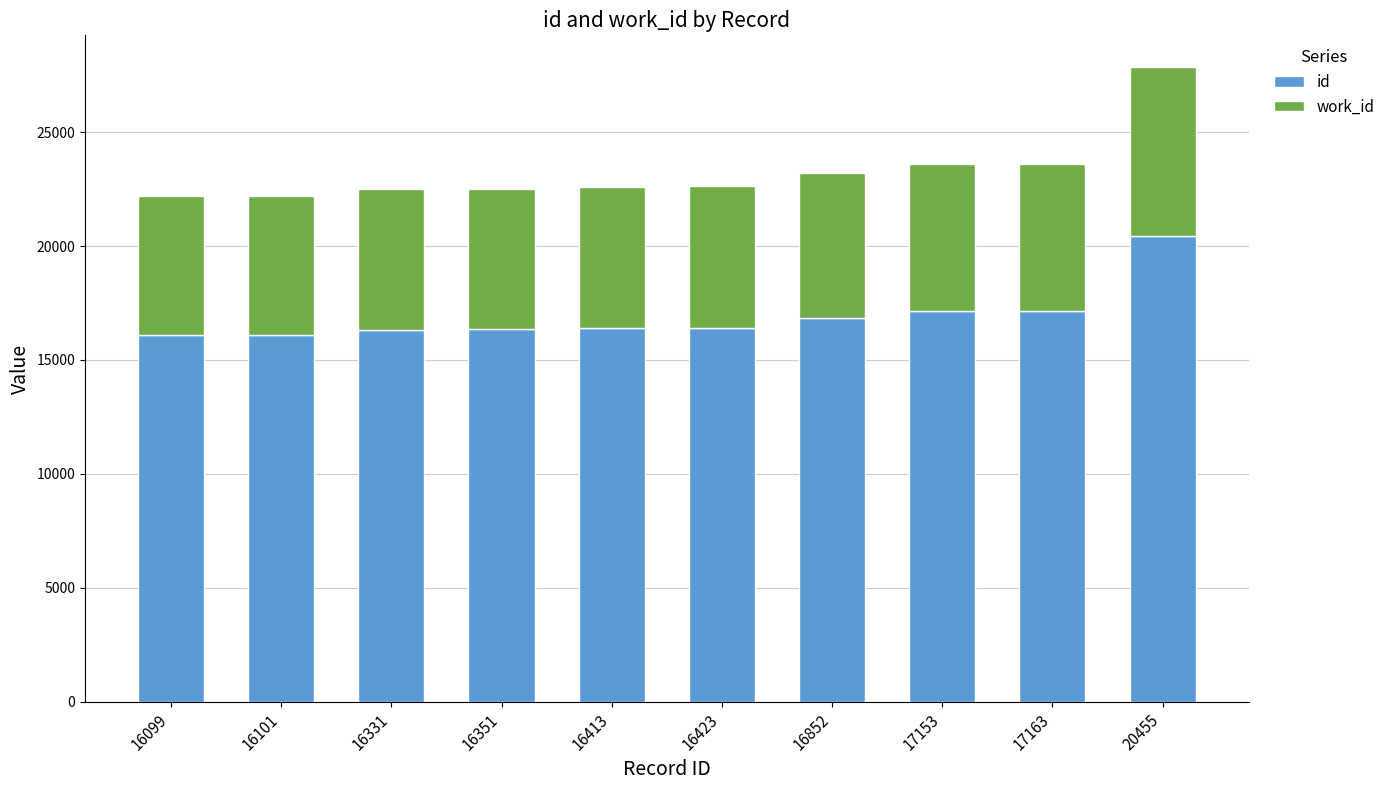

True or false: id has a value of 30362 at 20455.

False